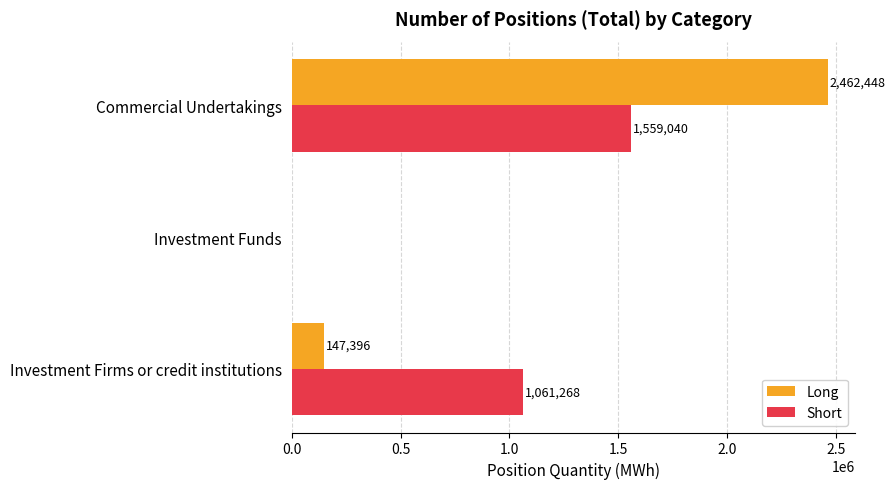

How many values in Short are above zero?

2